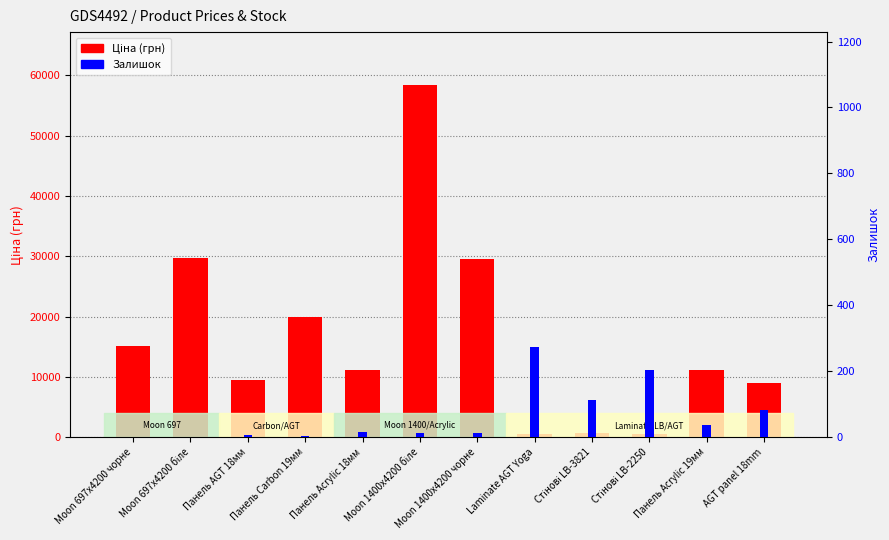

True or false: Ціна (грн) has a value of 29747.2 at Moon 697x4200 біле.

True